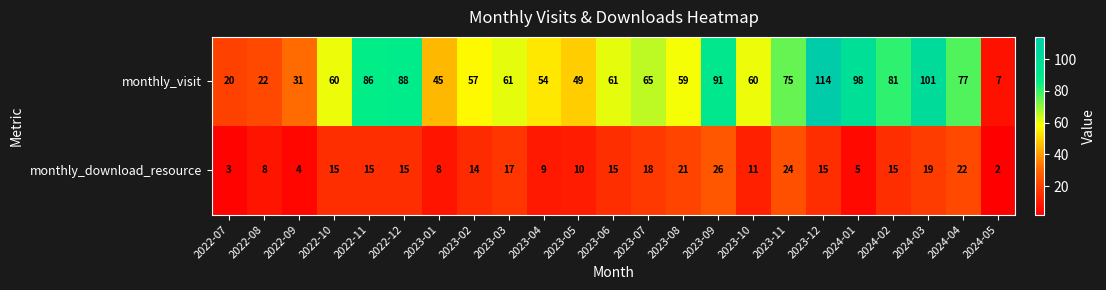

The monthly_download_resource series shows 11 at 2023-10. True or false?

True